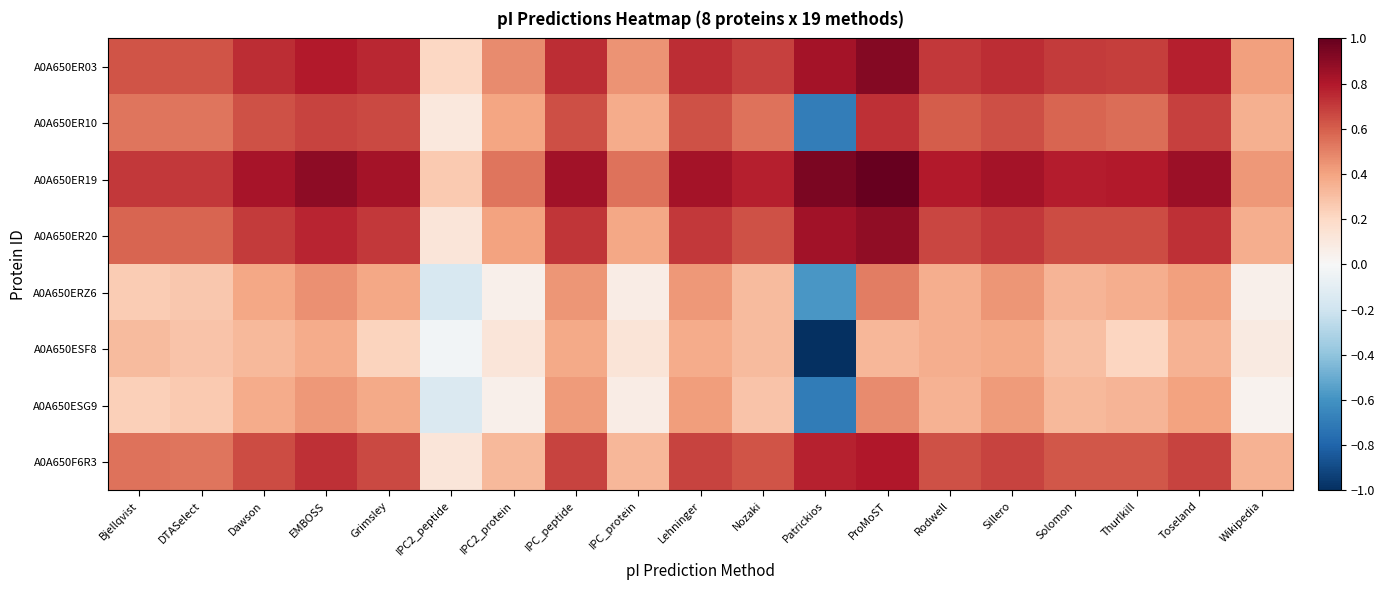

What is the total value across all series at Toseland?

4.9